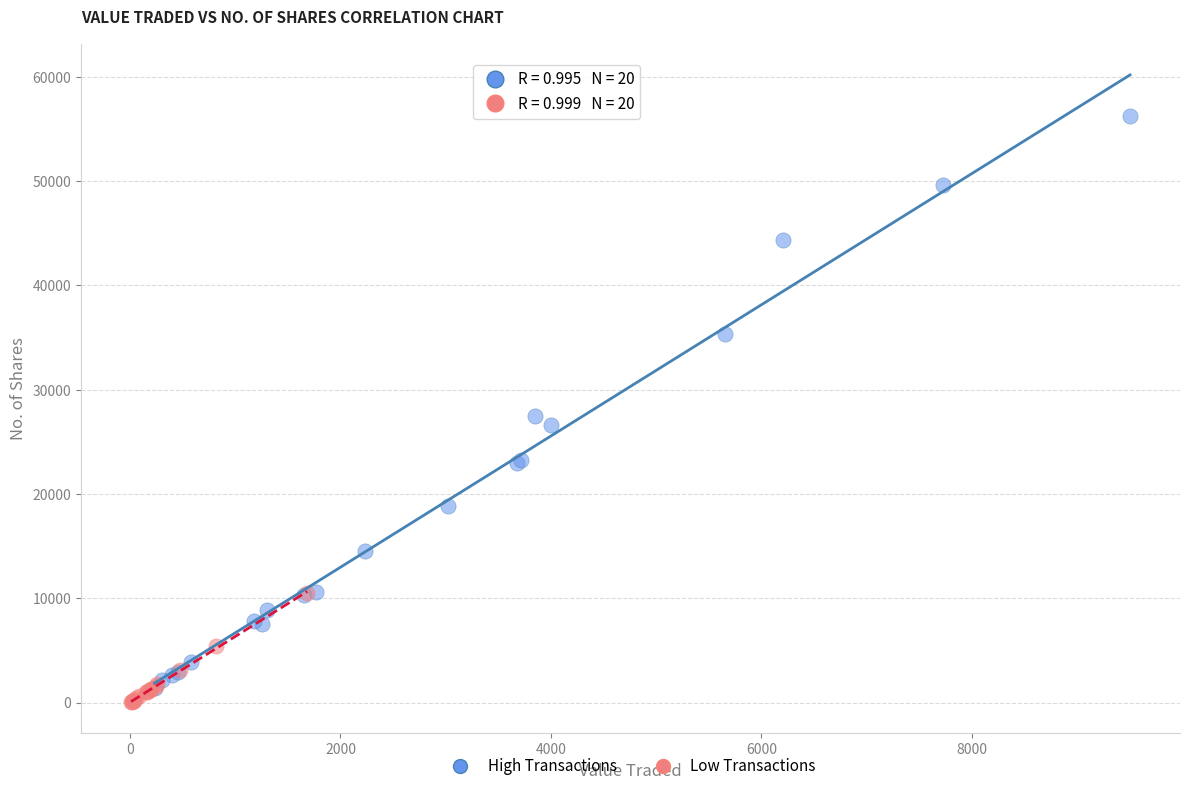

Which series has the widest spread of Y values?

High Transactions